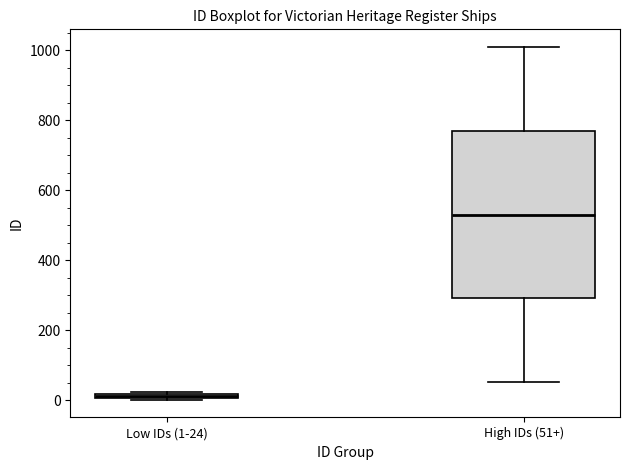

Where is the lower edge of the box for Low IDs (1-24) on the y-axis? The values are not printed on the chart, so give them approximately, as read against the axis.

0